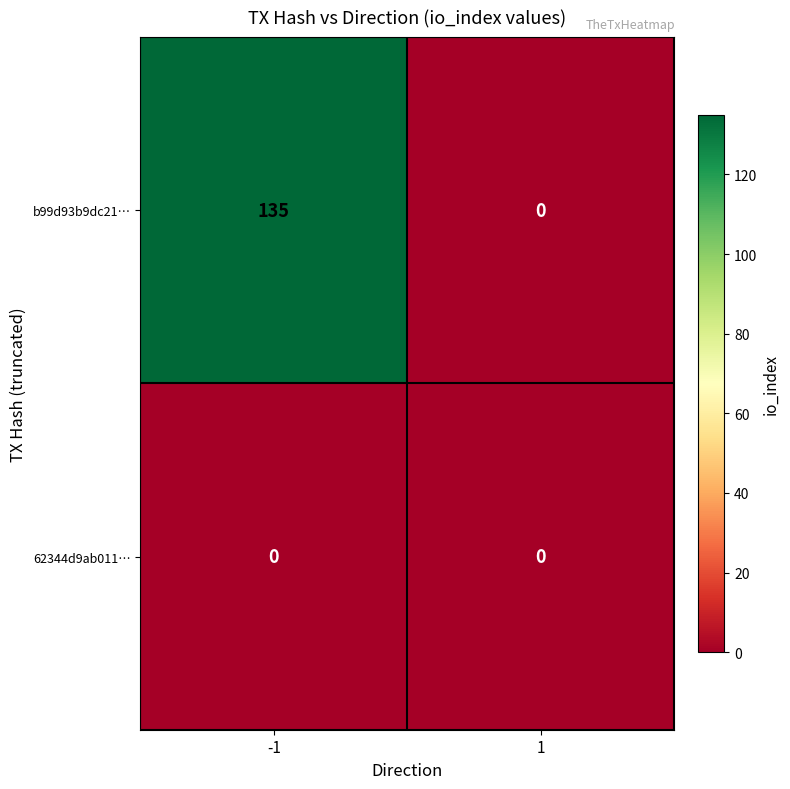

Reading left to right, transcribe all the data shown in this chart.

b99d93b9dc21…: 135	0
62344d9ab011…: 0	0